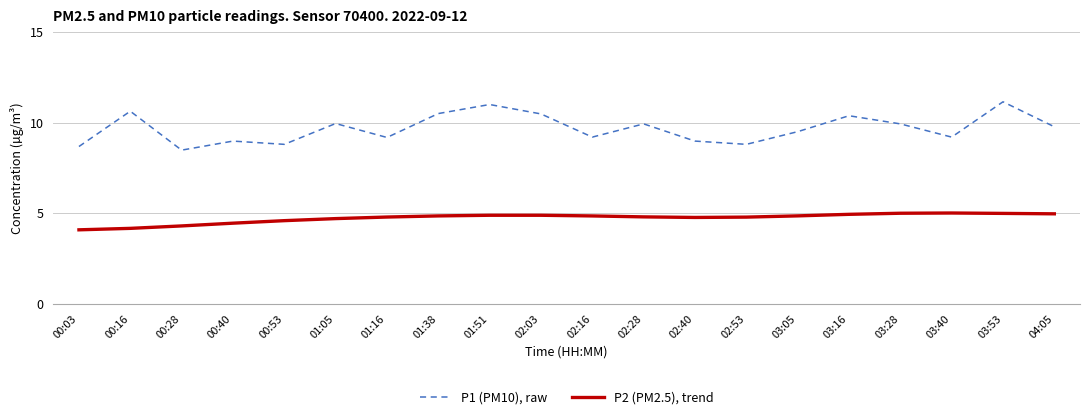

In P2 (PM2.5), trend, how many points are lower than both neighbors (excluding endpoints)?

1